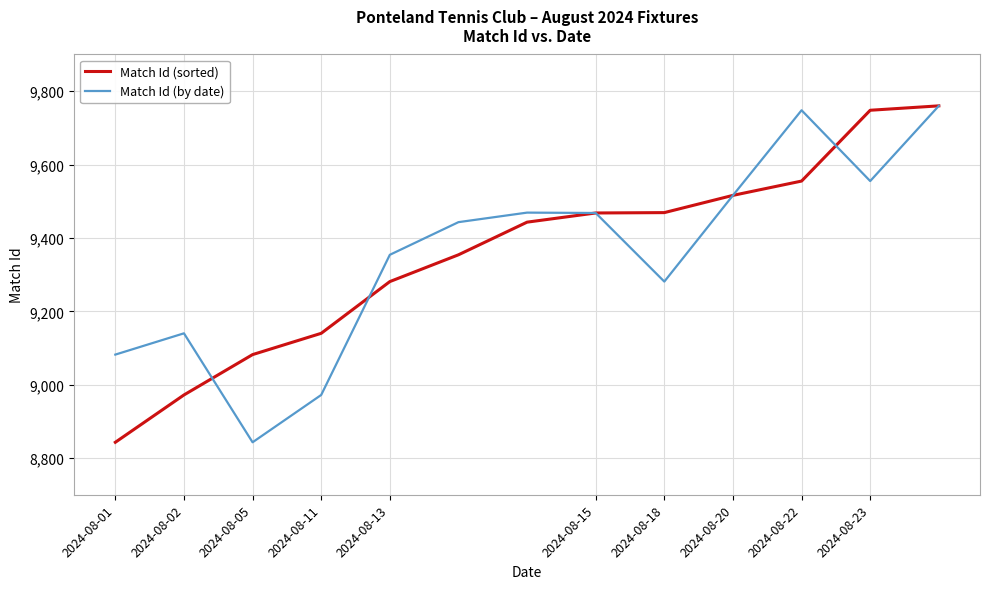

Does the chart display data point markers on the line(s)?

No